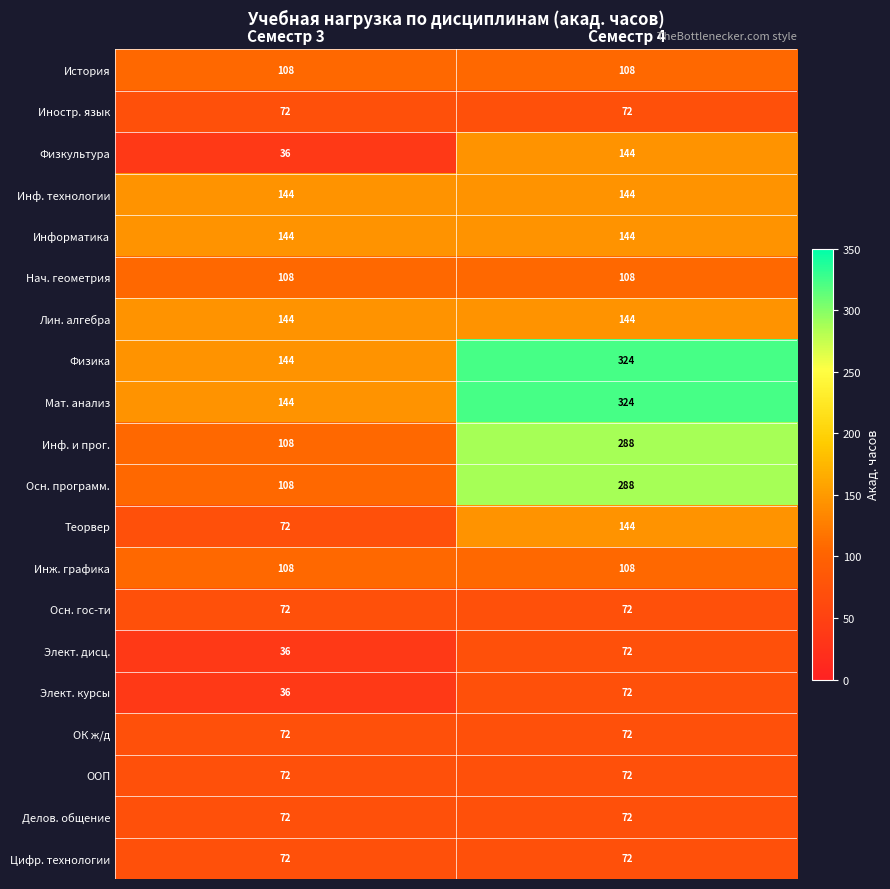

What is the difference between the Инф. и прог. values at Семестр 4 and Семестр 3?

180